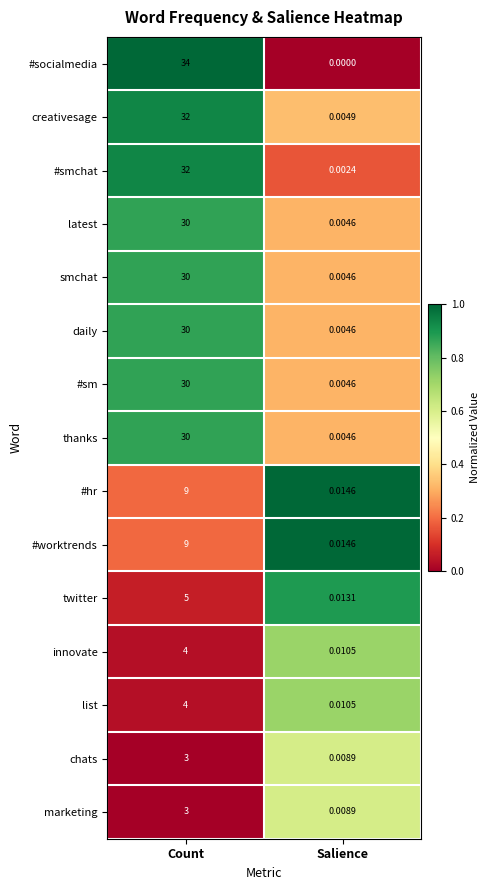

At which label is #smchat closest to 16?

Salience